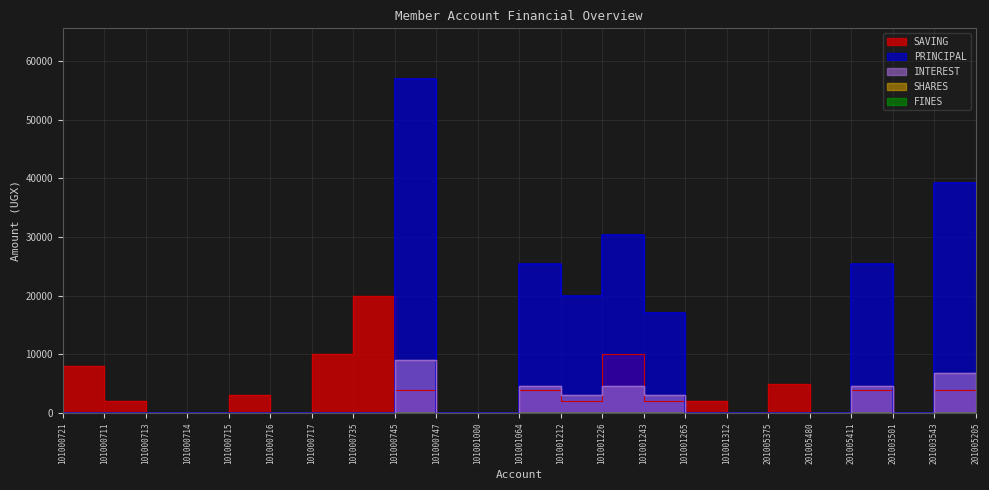

Is it true that PRINCIPAL equals 0 at 101001265?

True